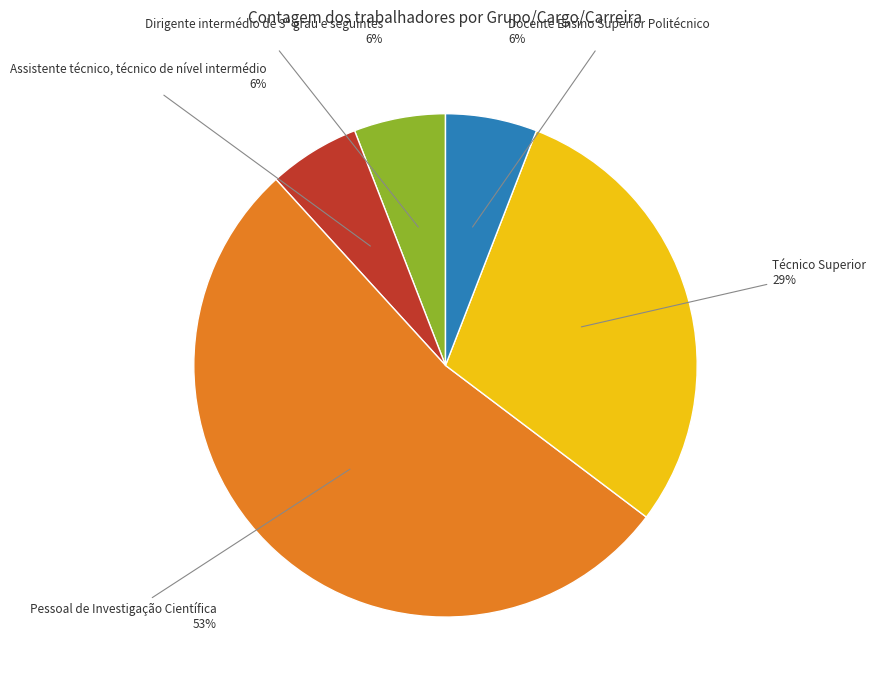

What percentage is the Assistente técnico, técnico de nível intermédio slice, to the nearest percent?

6%